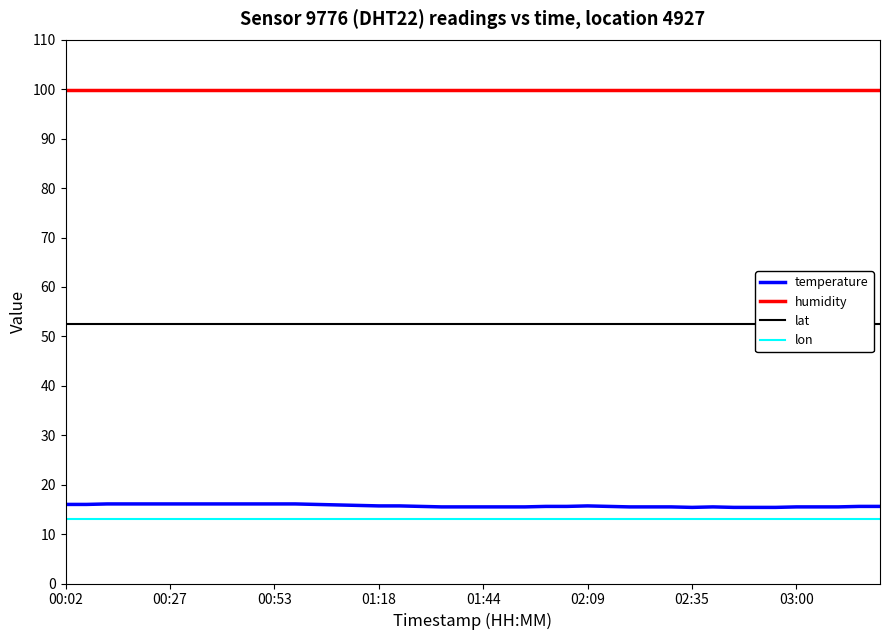

How many data points does each series have?

40